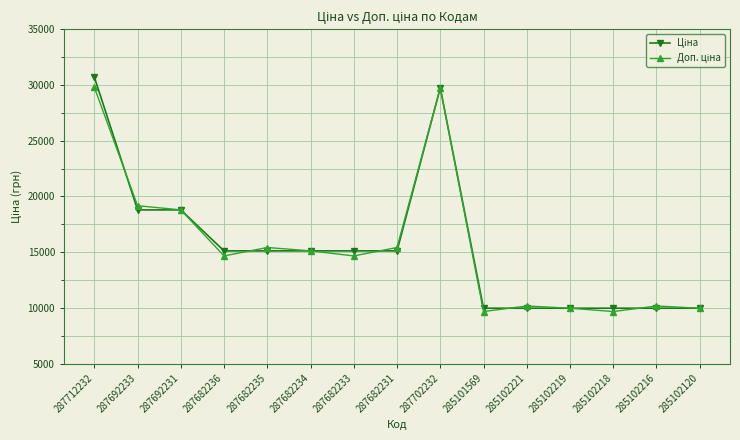

What is the maximum value shown in the chart?

30717.1